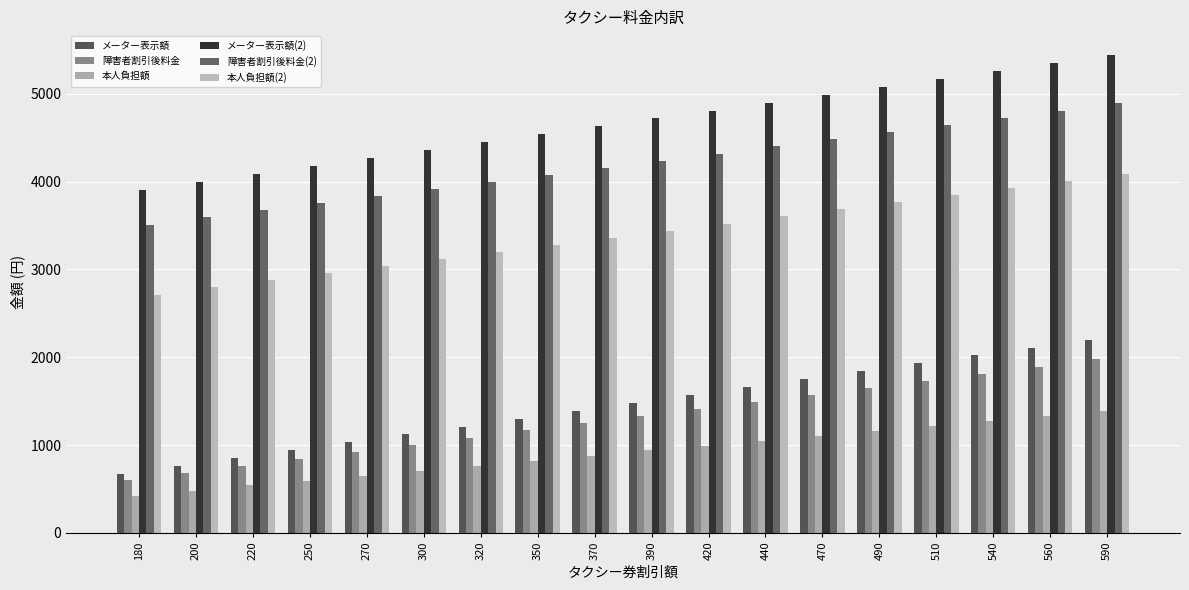

What is the smallest value displayed?

420